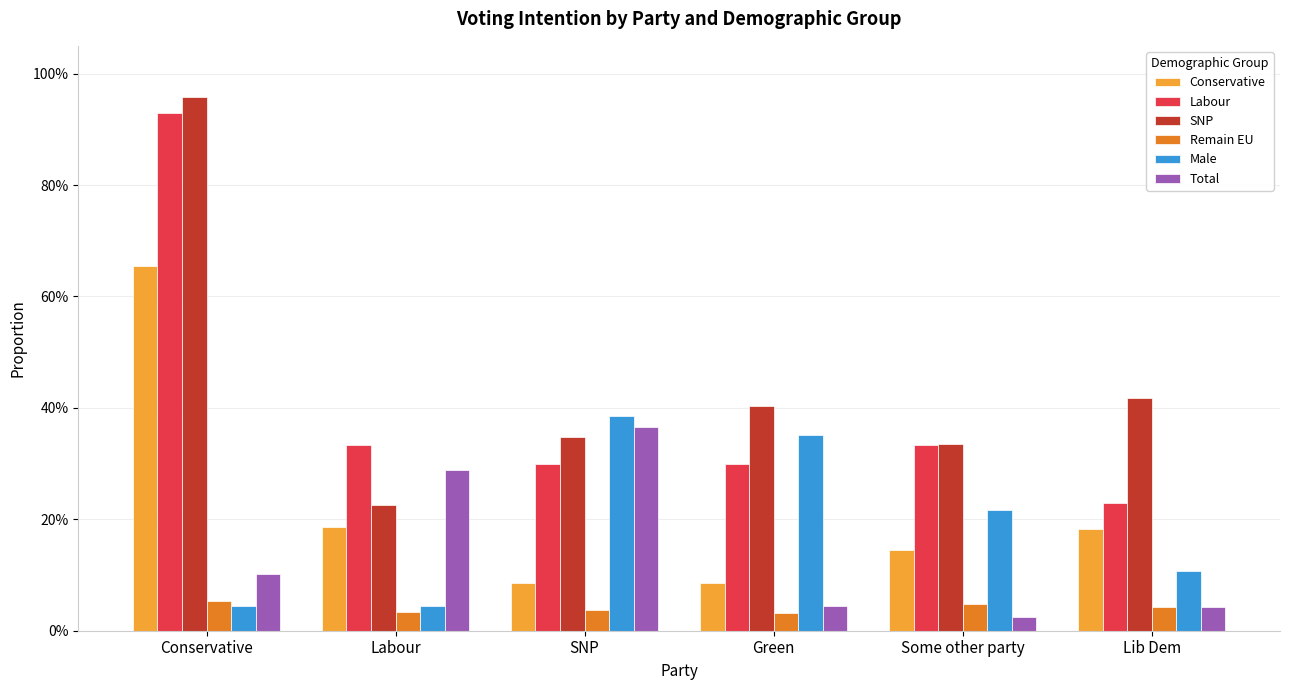

Is the value of Remain EU at Some other party greater than the value of SNP at Some other party?

No